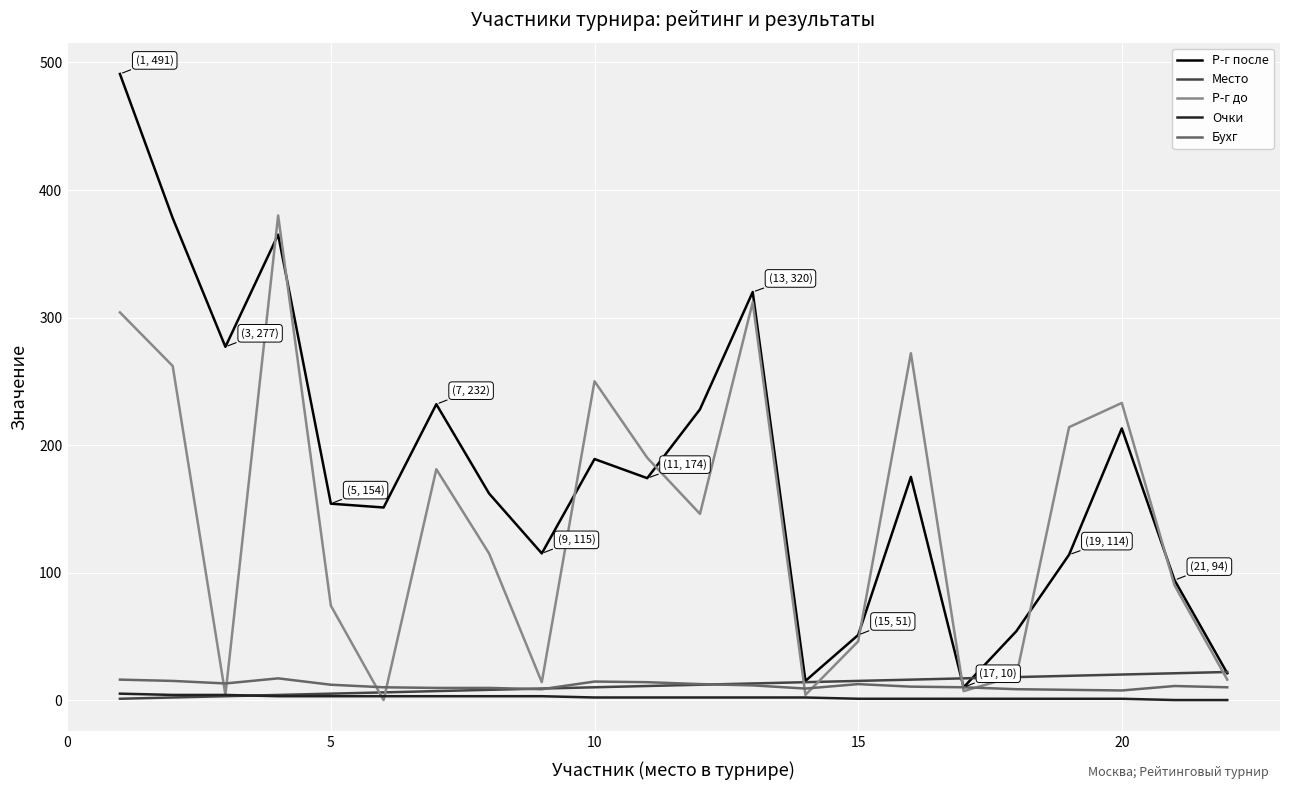

Which series has the largest range (max minus min)?

Р-г после